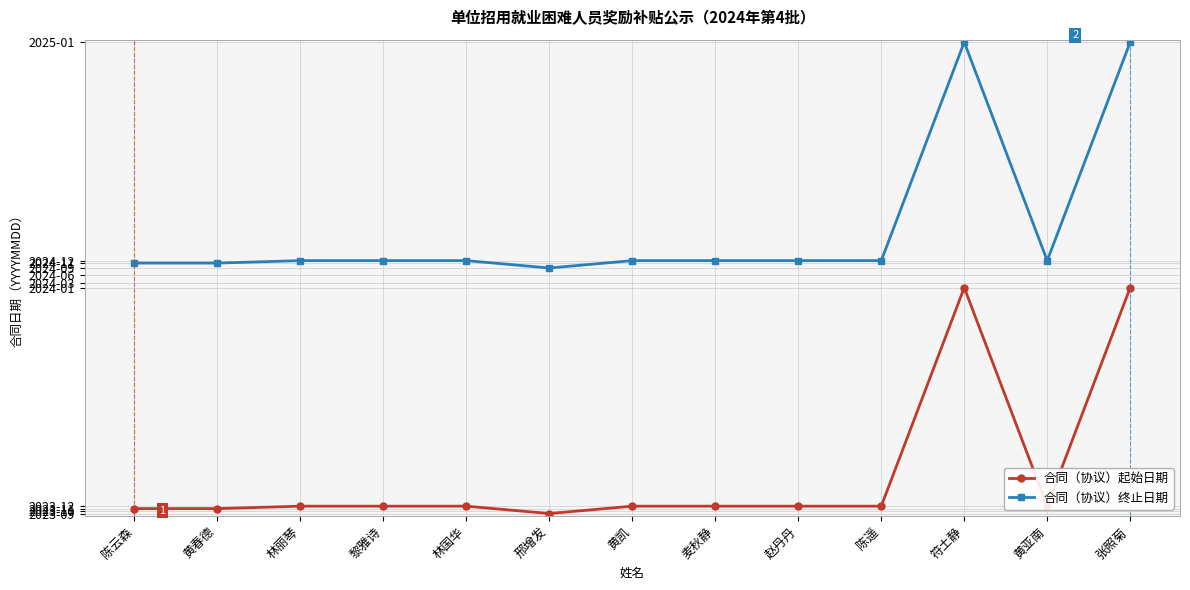

At which label does 合同（协议）起始日期 reach its peak?

符土静